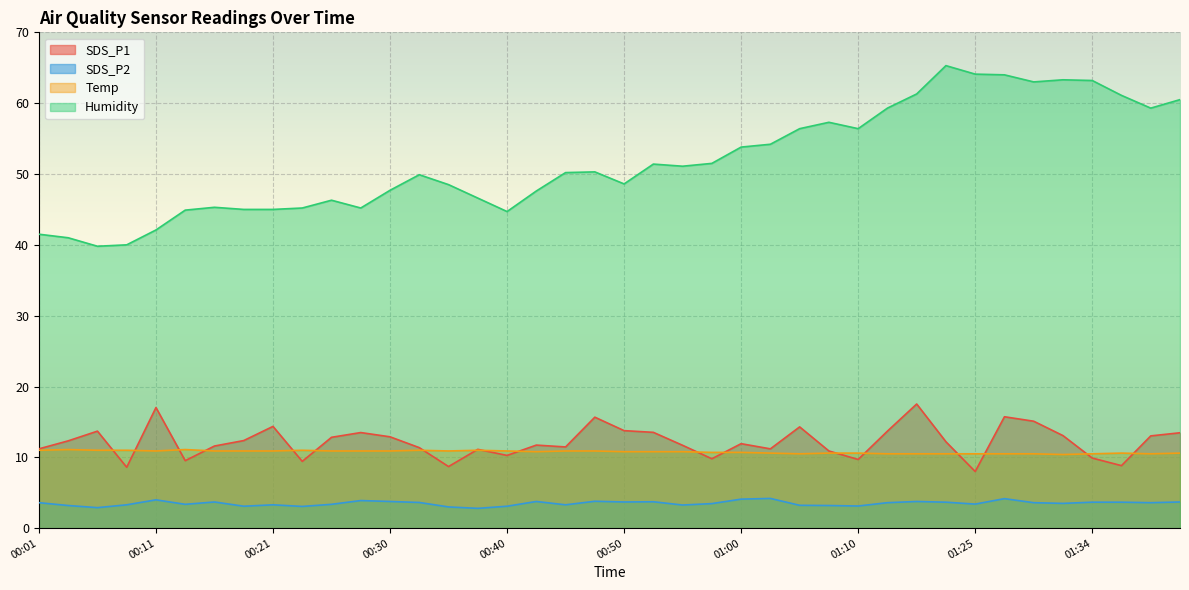

Is the value of SDS_P2 at 00:38 greater than the value of Humidity at 00:30?

No